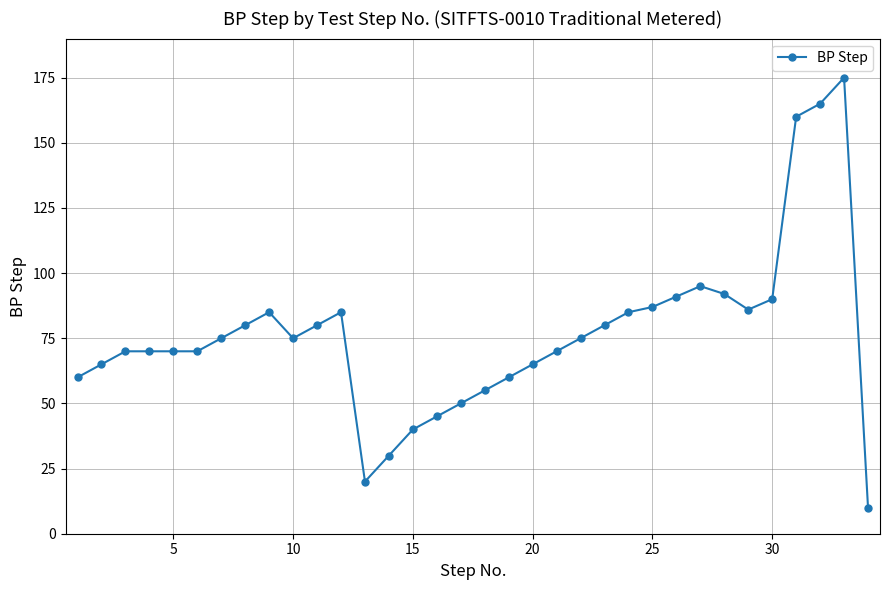

What is the smallest value displayed?

10